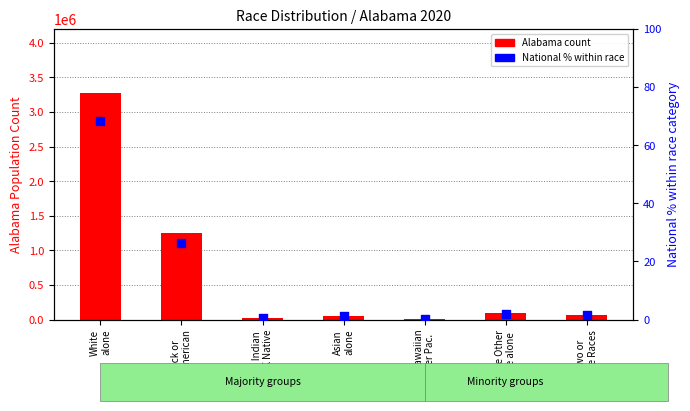

Which series reaches the minimum Y coordinate?

National % within race